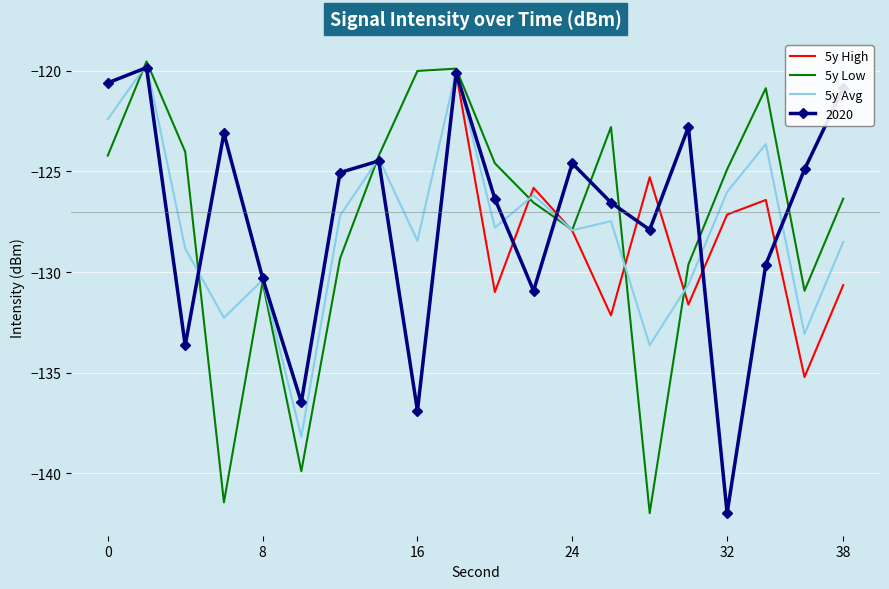

What is the maximum value shown in the chart?

-119.5